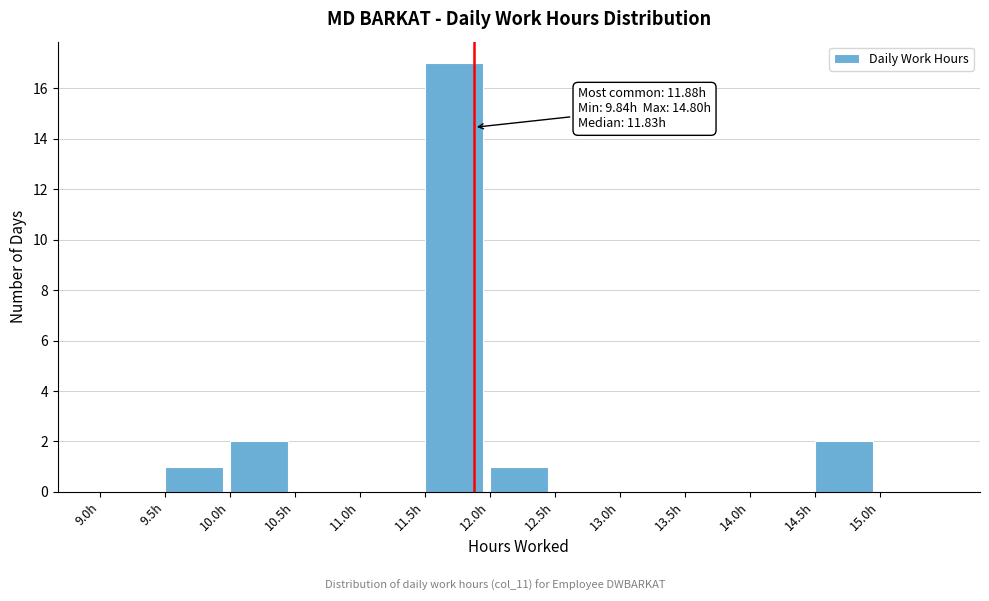

Over which range of the x-axis is the bar tallest?

11.5 to 12.0